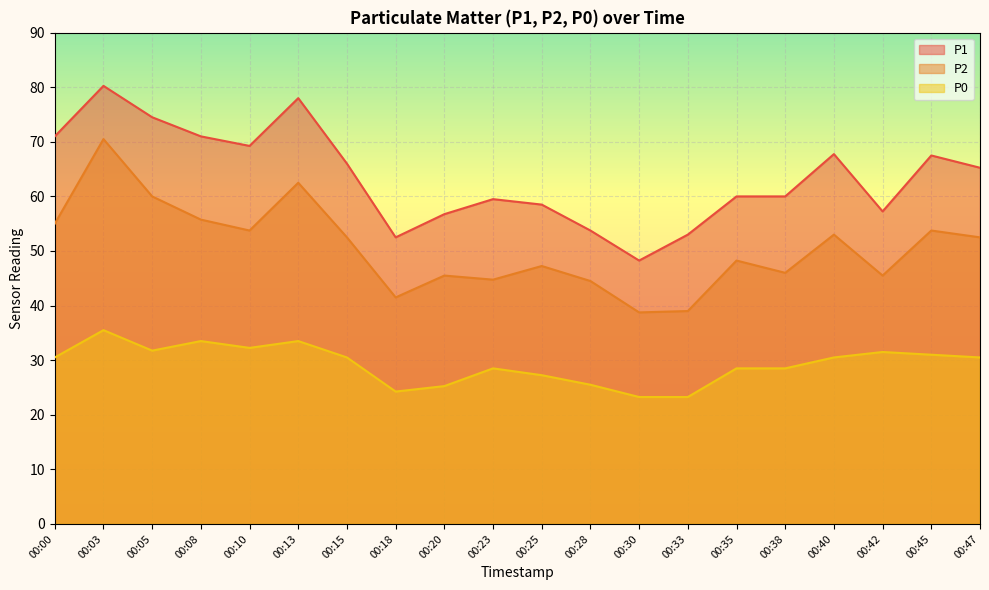

Rank the series by their average value, from lowest to highest.

P0, P2, P1